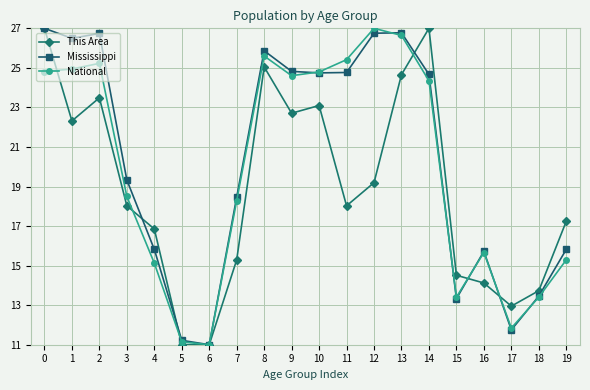

True or false: Mississippi has a value of 6.3 at 18.

False